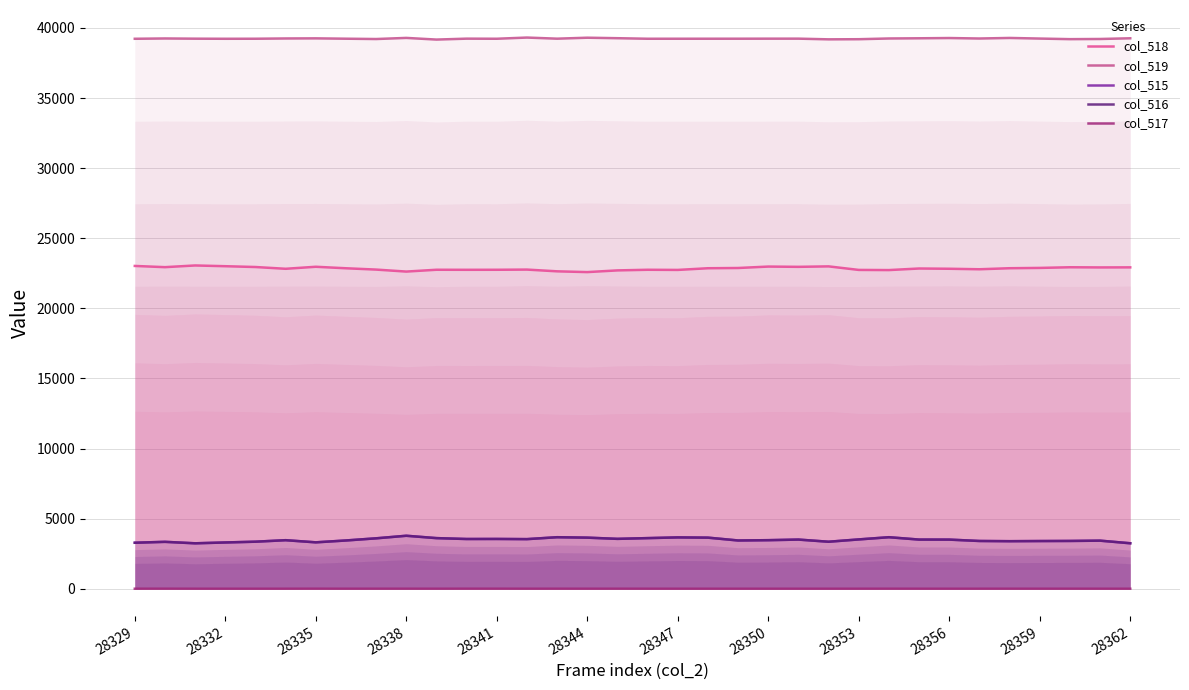

Reading left to right, list all the values displayed in this chart.

col_518: 23025	22938	23059	23006	22948	22822	22966	22859	22765	22623	22753	22749	22752	22765	22641	22586	22707	22752	22741	22861	22878	22980	22961	22994	22741	22730	22842	22824	22788	22862	22884	22931	22919	22924
col_519: 39229	39251	39236	39229	39232	39251	39259	39234	39211	39291	39172	39238	39231	39316	39236	39305	39270	39231	39232	39233	39234	39237	39238	39189	39198	39250	39264	39282	39248	39288	39244	39202	39214	39264
col_515: 3281	3346	3240	3300	3355	3462	3310	3442	3596	3779	3610	3548	3552	3538	3675	3644	3558	3610	3661	3644	3442	3463	3506	3352	3517	3675	3506	3504	3406	3391	3401	3409	3429	3243
col_516: 3280	3344	3240	3300	3355	3462	3308	3442	3595	3778	3610	3546	3550	3538	3674	3644	3557	3610	3661	3644	3442	3463	3506	3352	3517	3674	3506	3504	3406	3390	3401	3408	3429	3243
col_517: 1	2	0	0	0	0	2	0	1	1	0	2	2	0	1	0	1	0	0	0	0	0	0	0	0	1	0	0	0	1	0	1	0	0